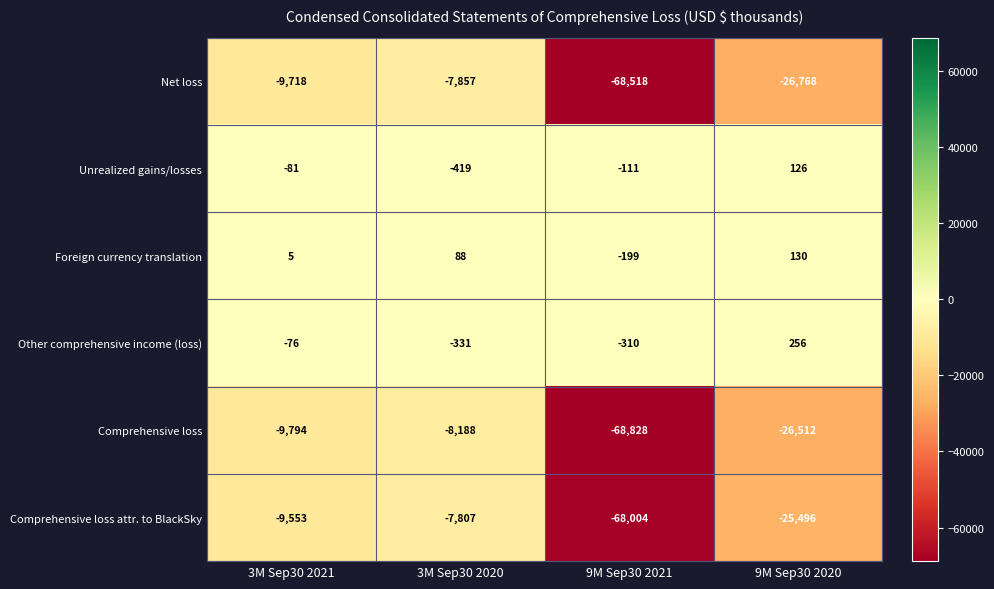

Which series has the largest total across all categories?

Foreign currency translation